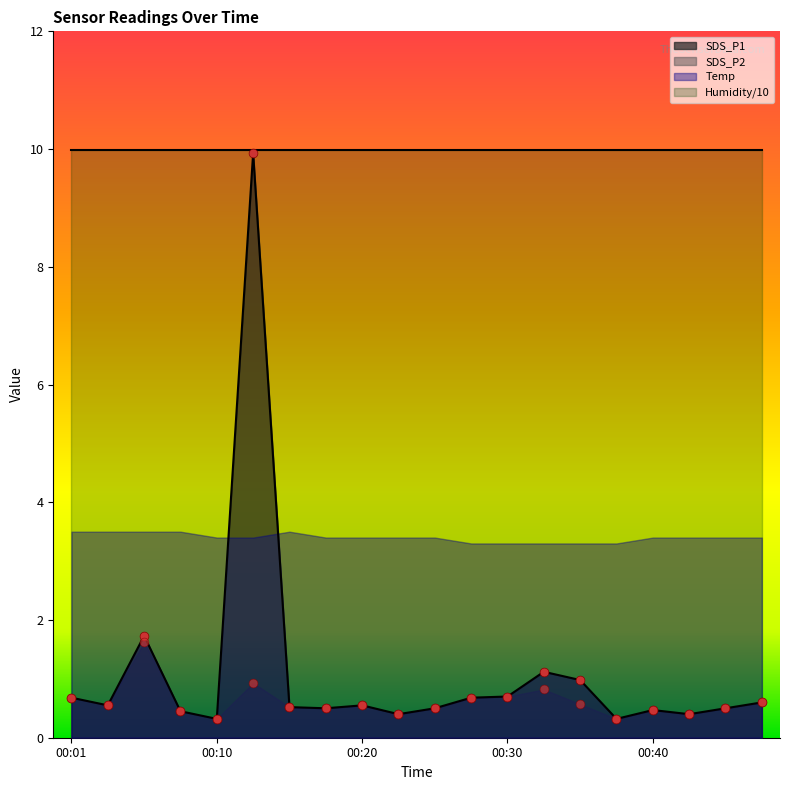

What is the total value across all series at 00:01?

1.4